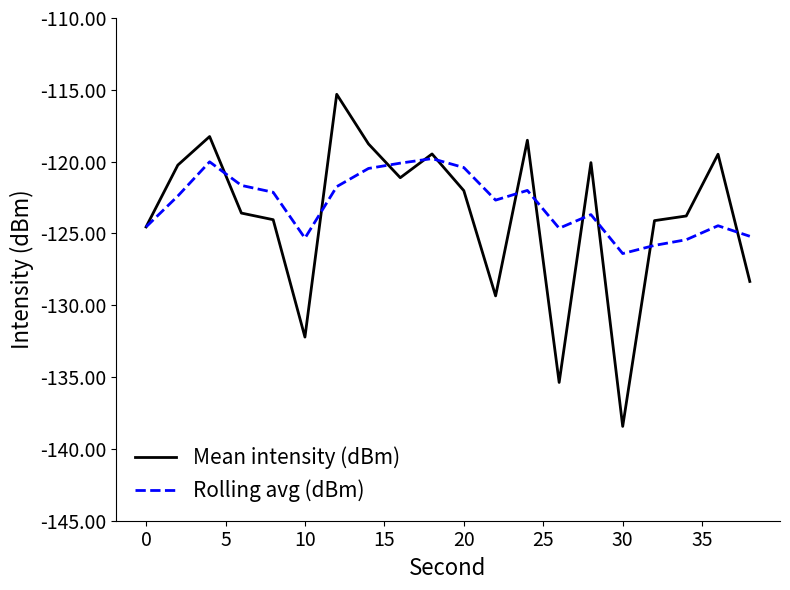

Which series has the largest range (max minus min)?

Mean intensity (dBm)